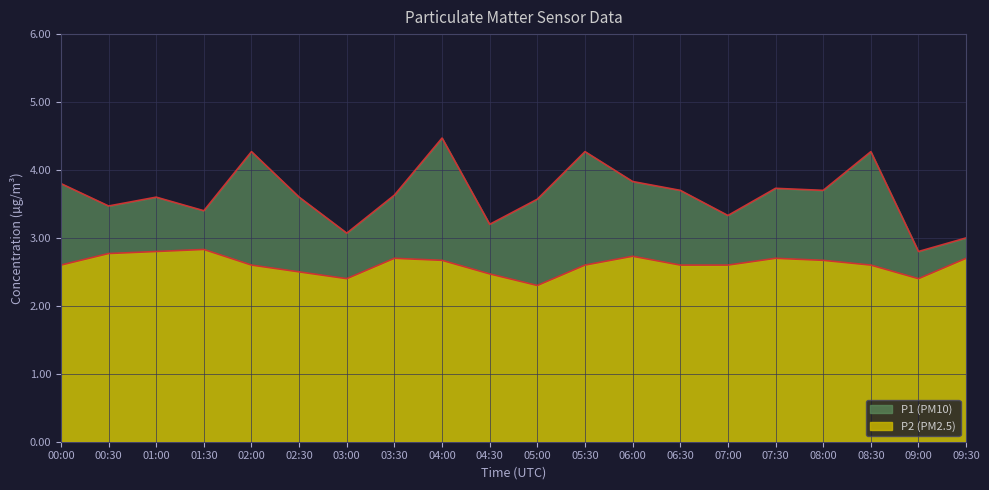

Where does the P1 series first go above 3?

00:00